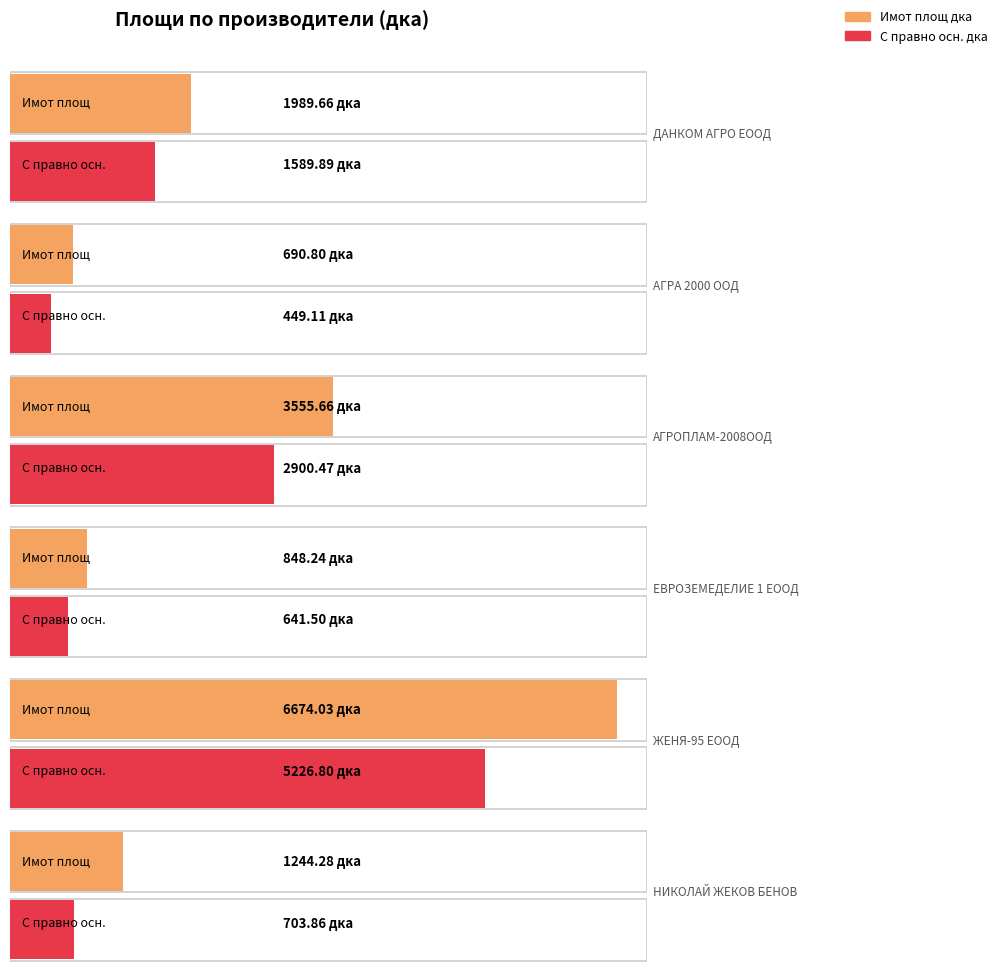

What is the value of the Имот площ дка bar at the 6th from the left?

1244.3